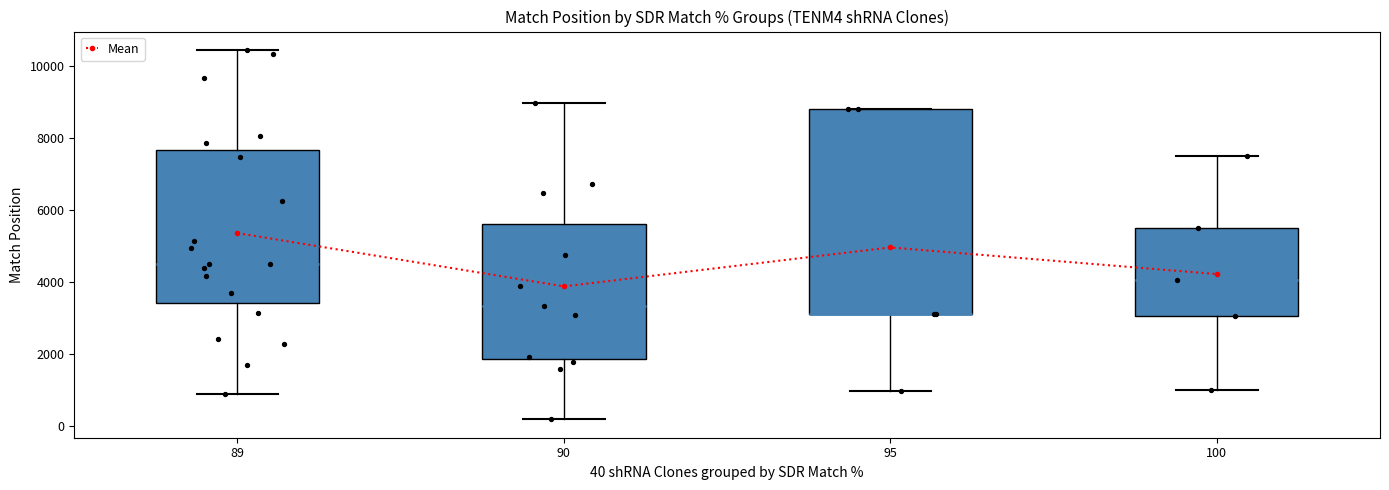

Between 90 and 89, which is larger?

89